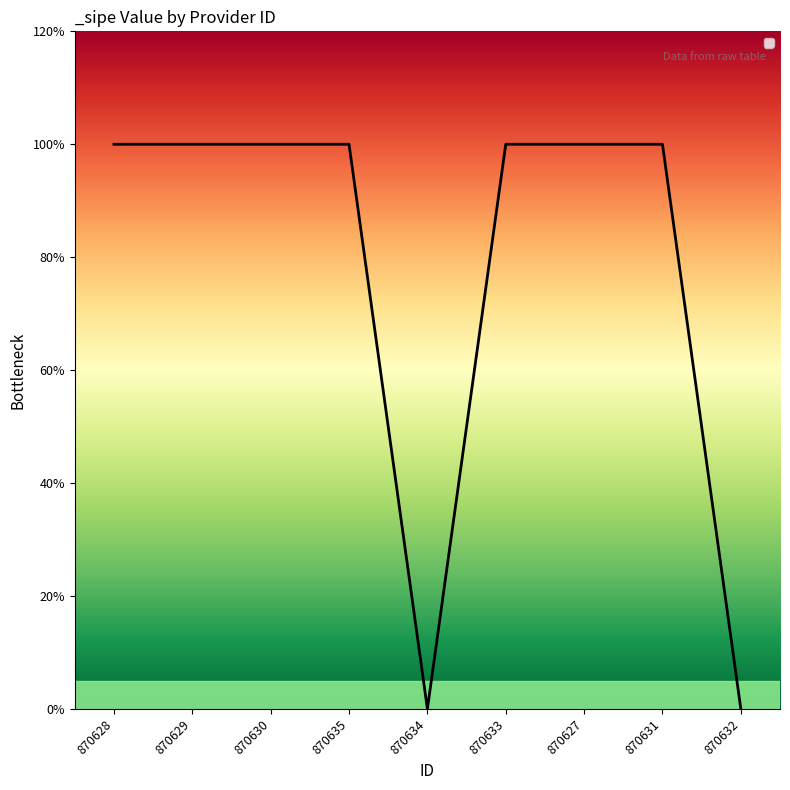

Rank the categories by value from highest to lowest.

870628, 870629, 870630, 870635, 870633, 870627, 870631, 870634, 870632